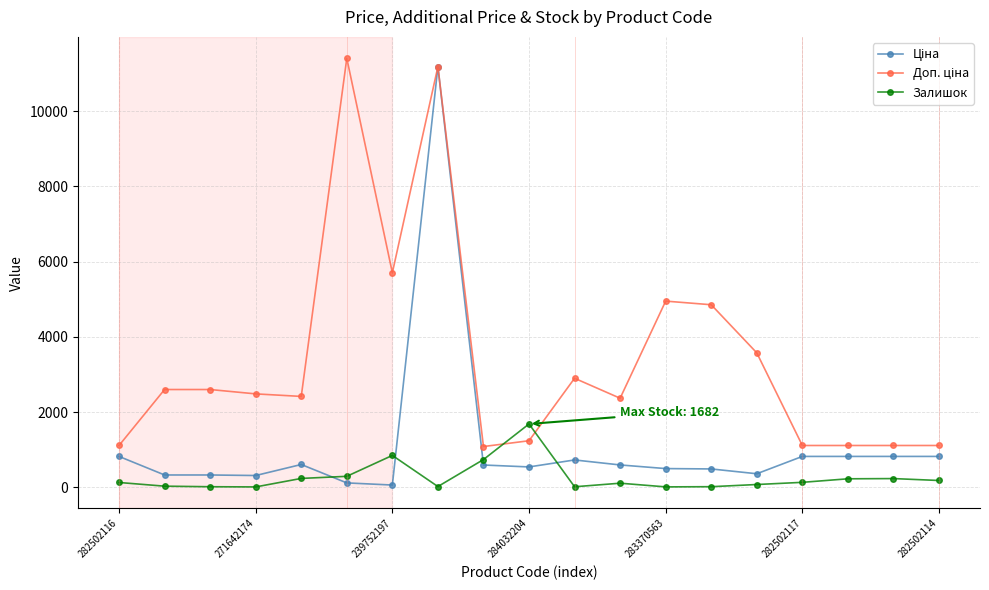

What is the greatest value displayed?

11410.0